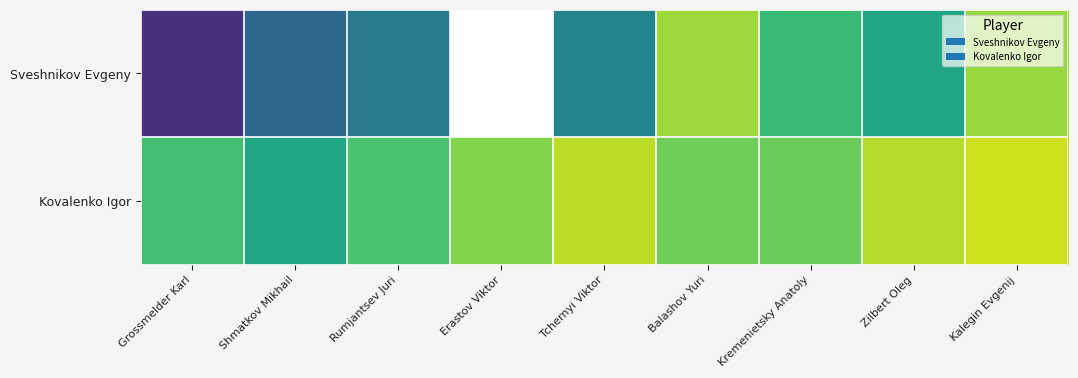

Which category has the lowest value across all series?

Grossmelder Karl